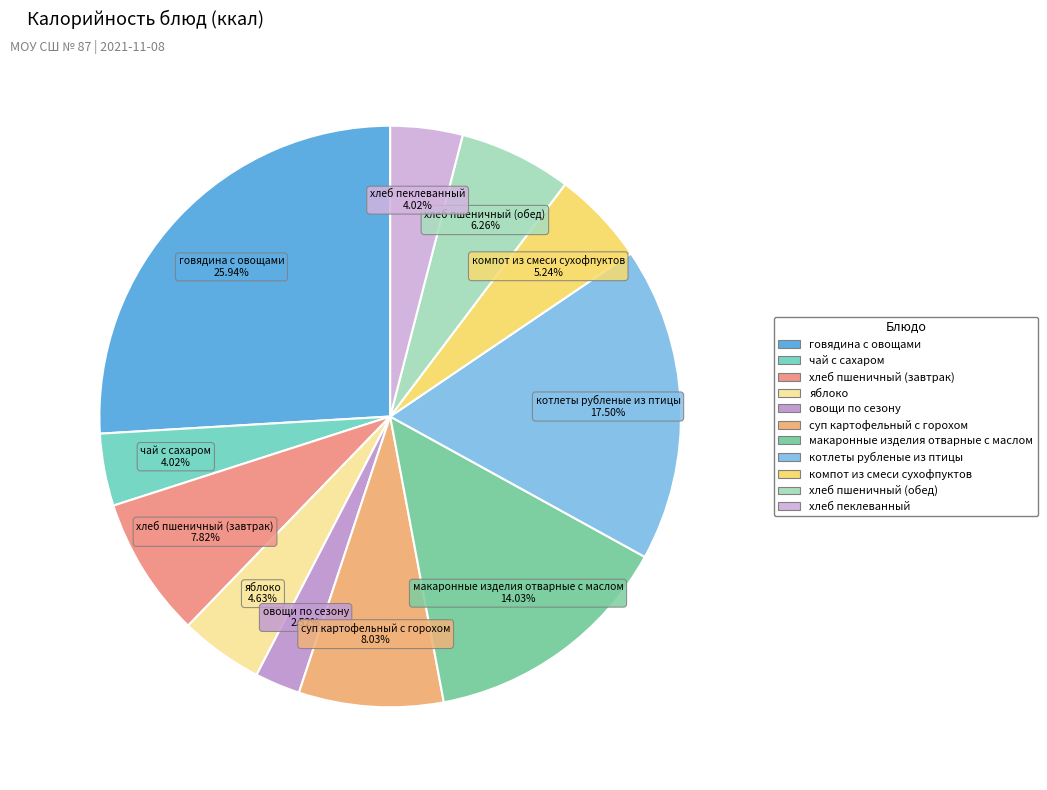

Which slice is the smallest?

овощи по сезону